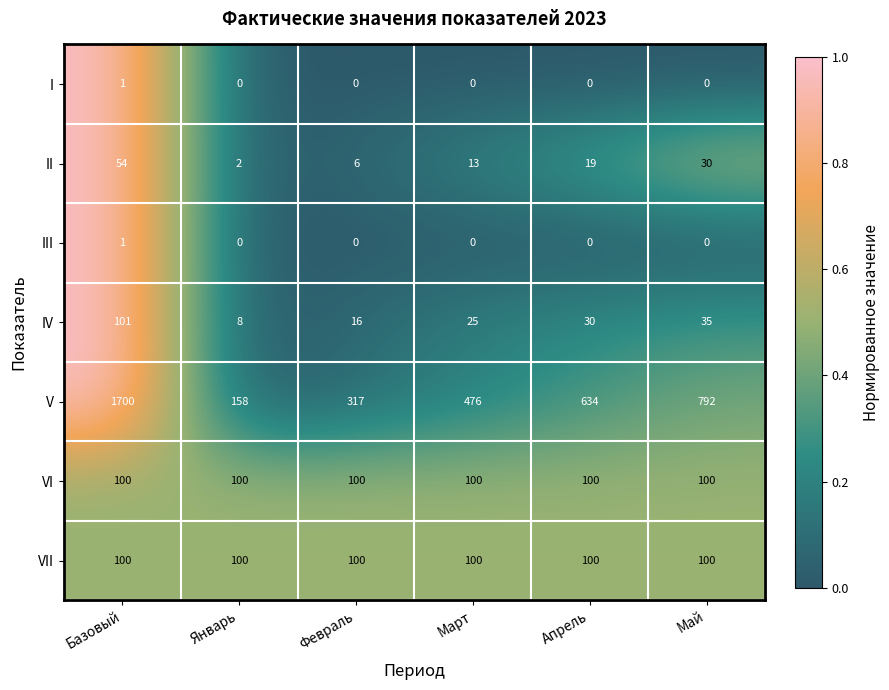

How many values in I are above zero?

1